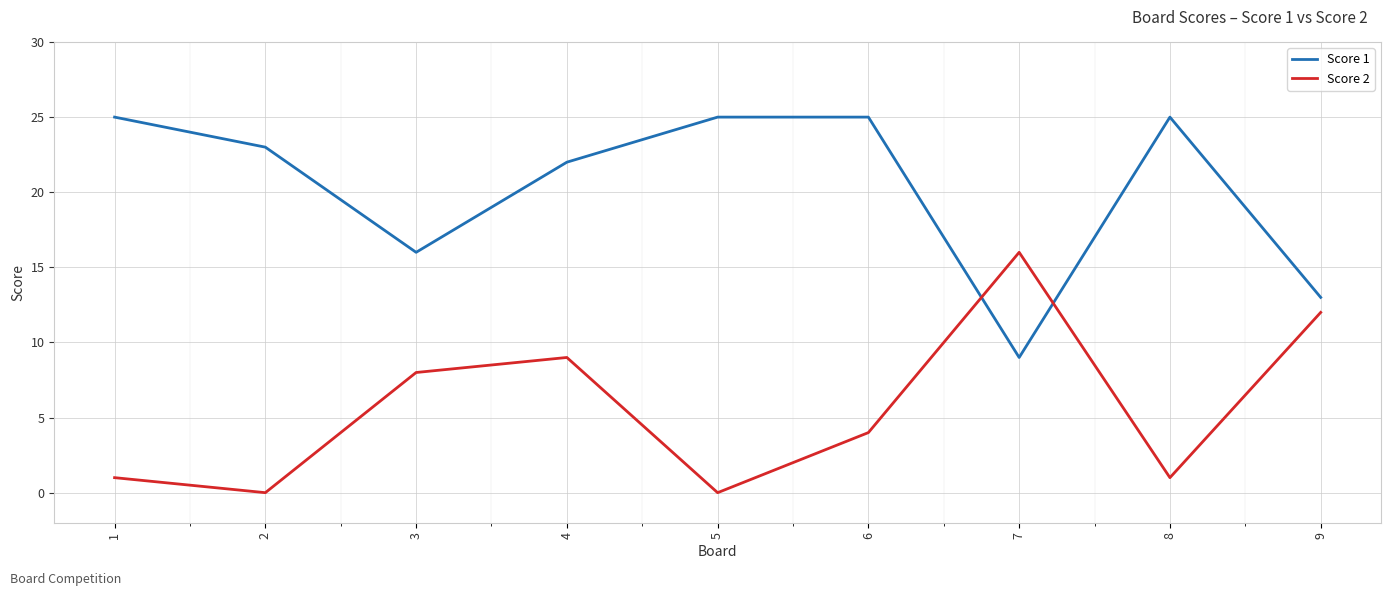

List the series in order of their overall mean, lowest first.

Score 2, Score 1